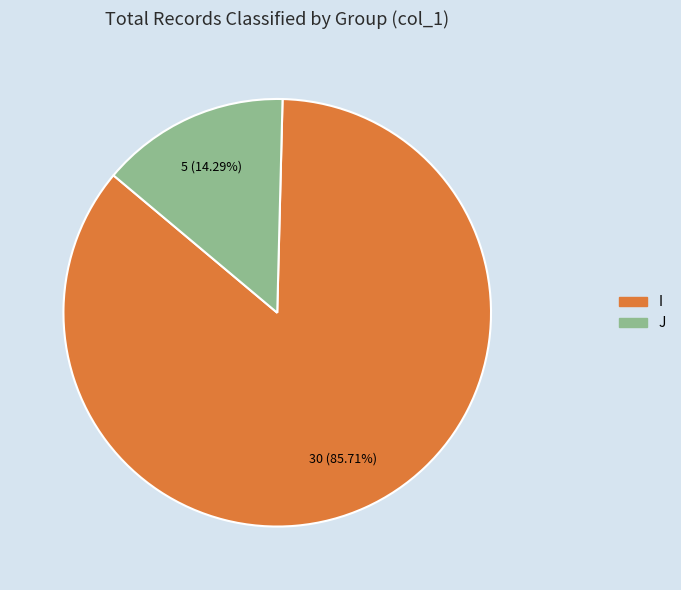

Is there any slice that represents more than half of the pie?

Yes